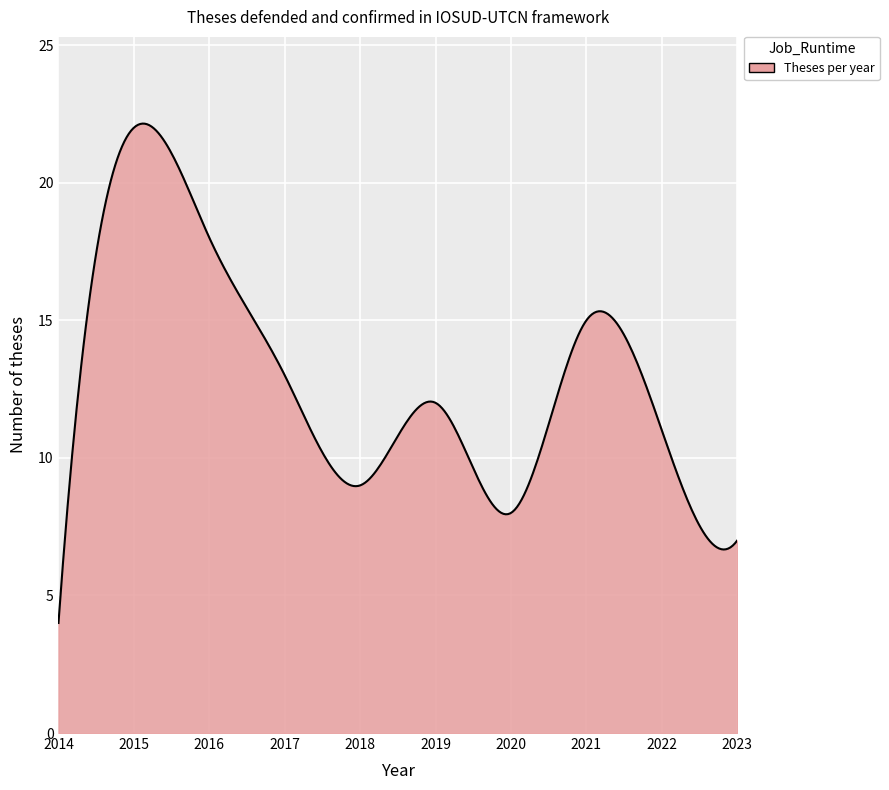

What is the difference between the maximum and minimum values?

18.1